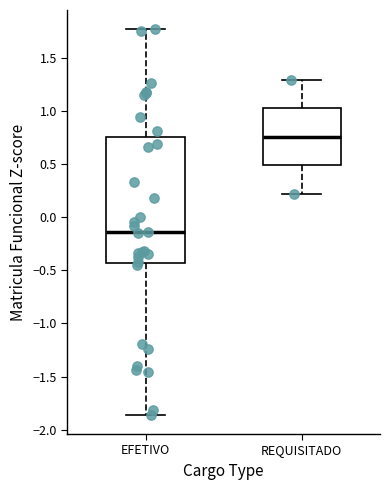

Which box's median line is the highest?

REQUISITADO